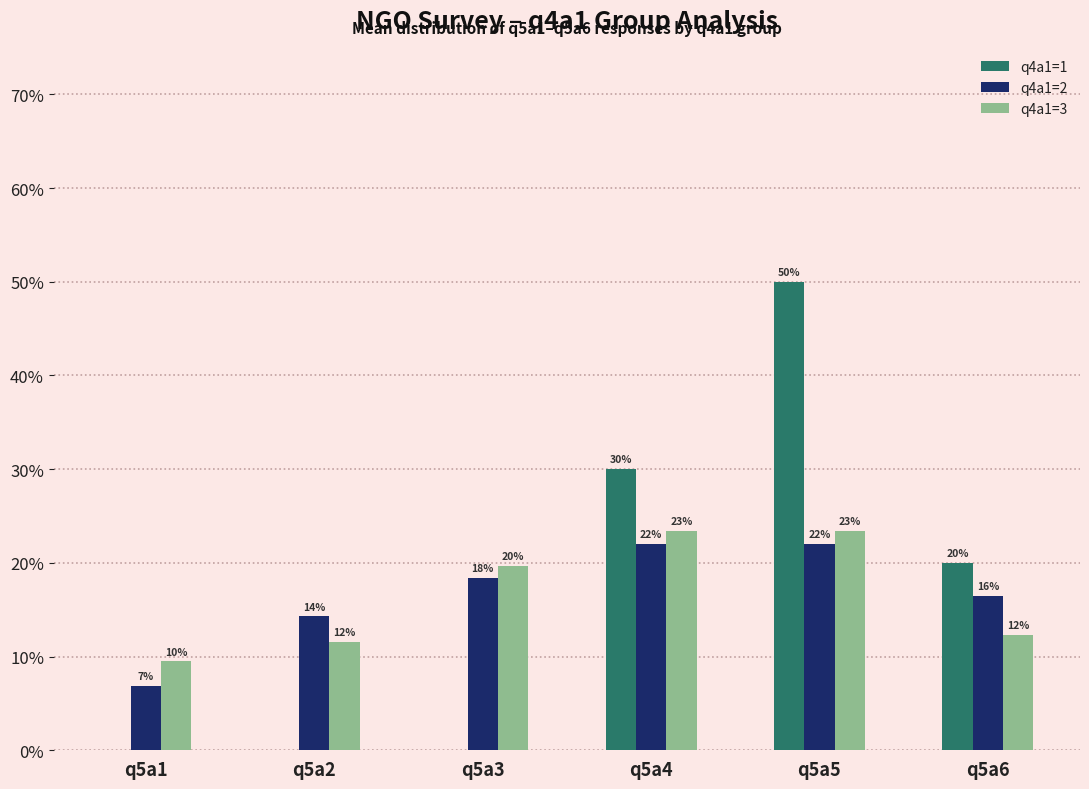

What is the total value across all series at q5a4?

75.4